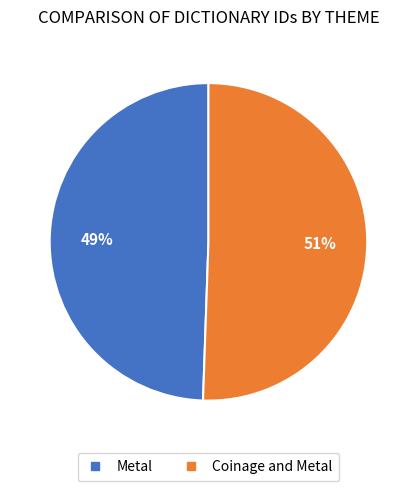

Which slice is the largest?

Coinage and Metal